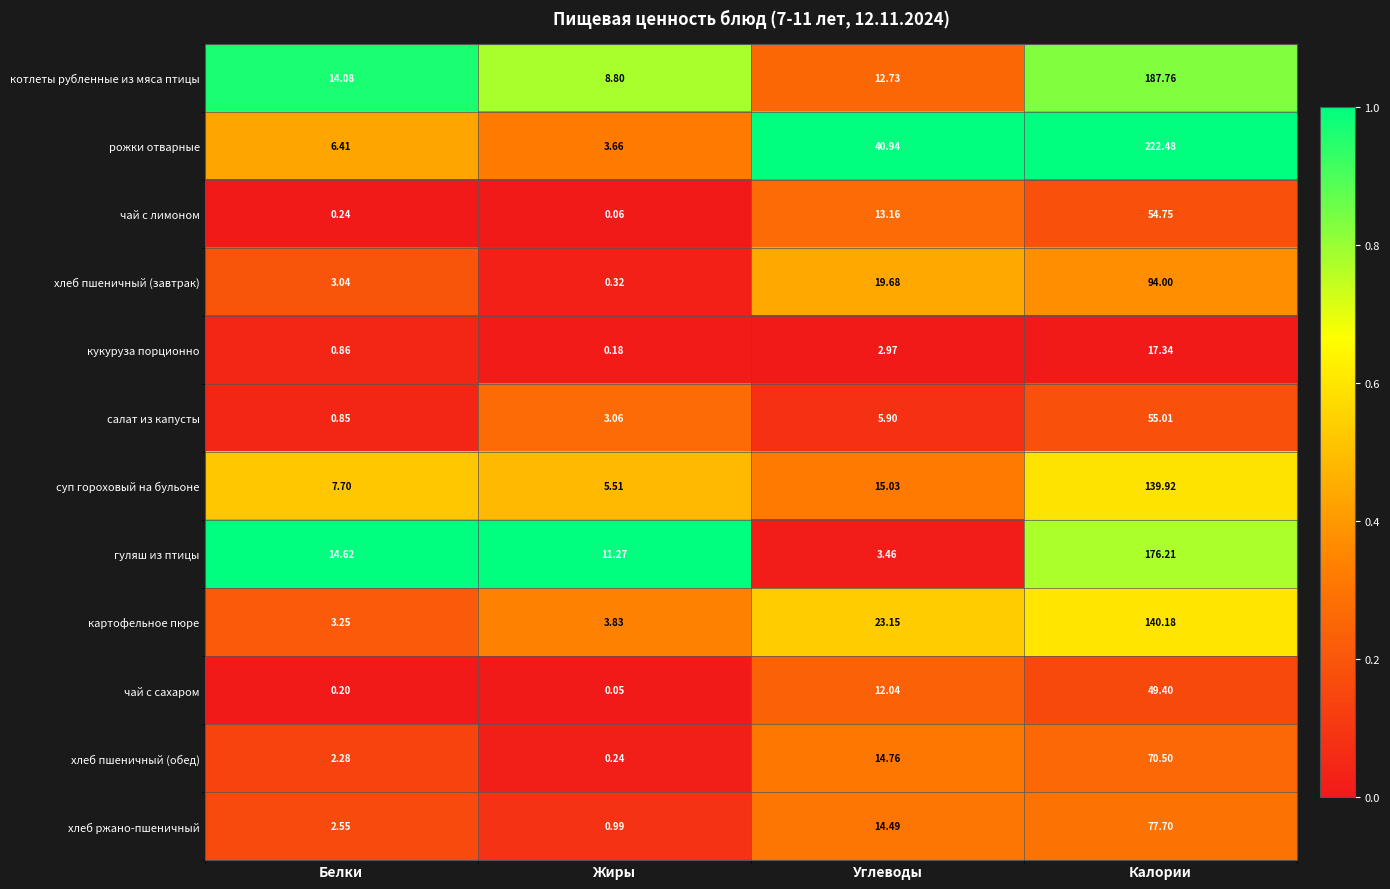

Where does the хлеб ржано-пшеничный series first go above 14?

Углеводы